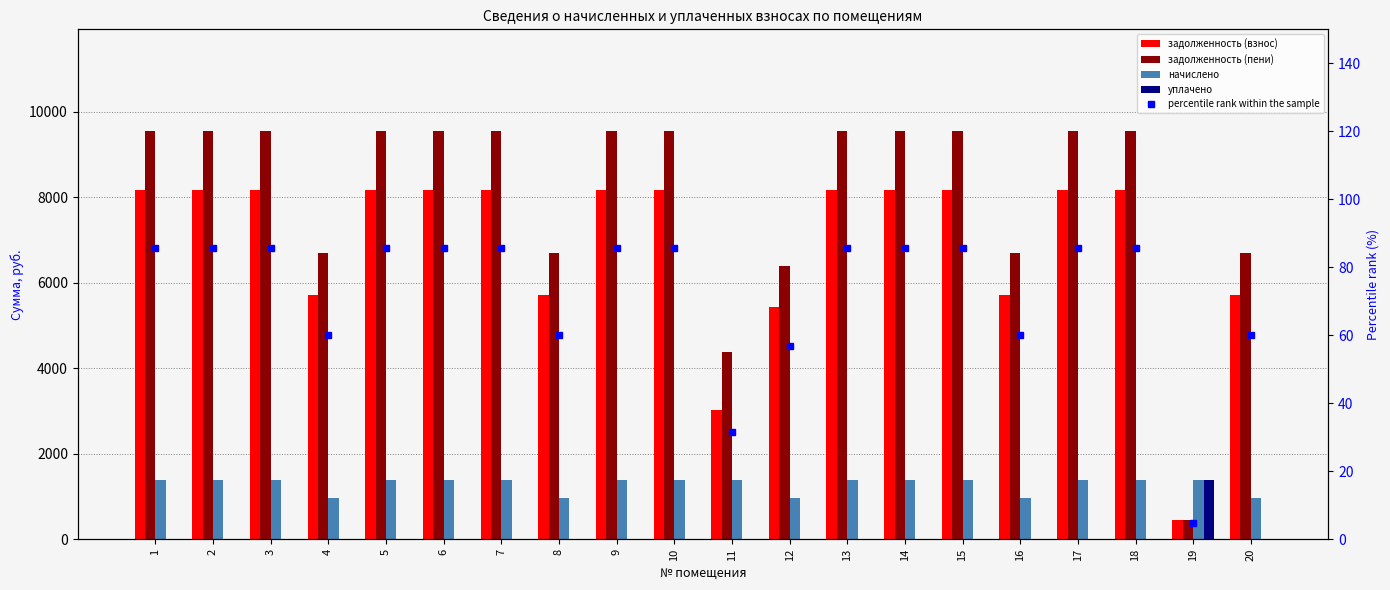

Rank the series at 7 from lowest to highest value.

уплачено, percentile rank within the sample, начислено, задолженность (взнос), задолженность (пени)